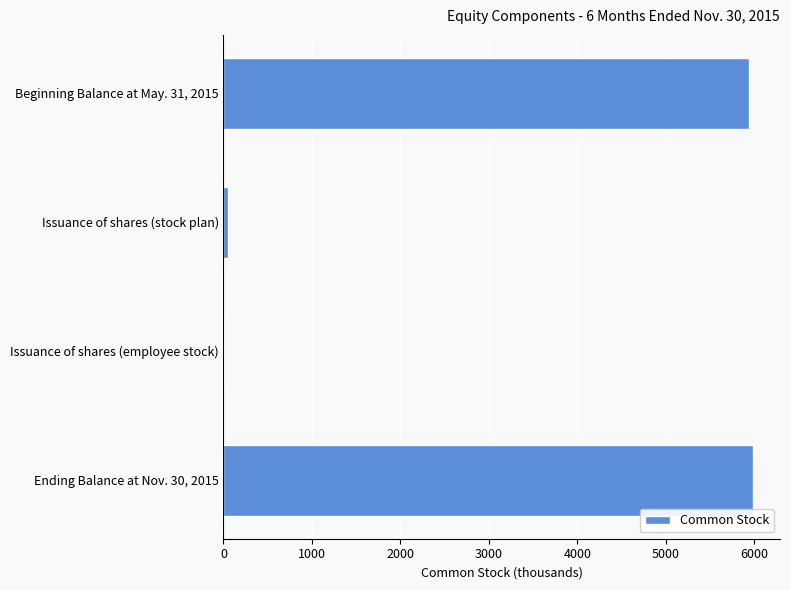

Count the number of categories in the chart.

4